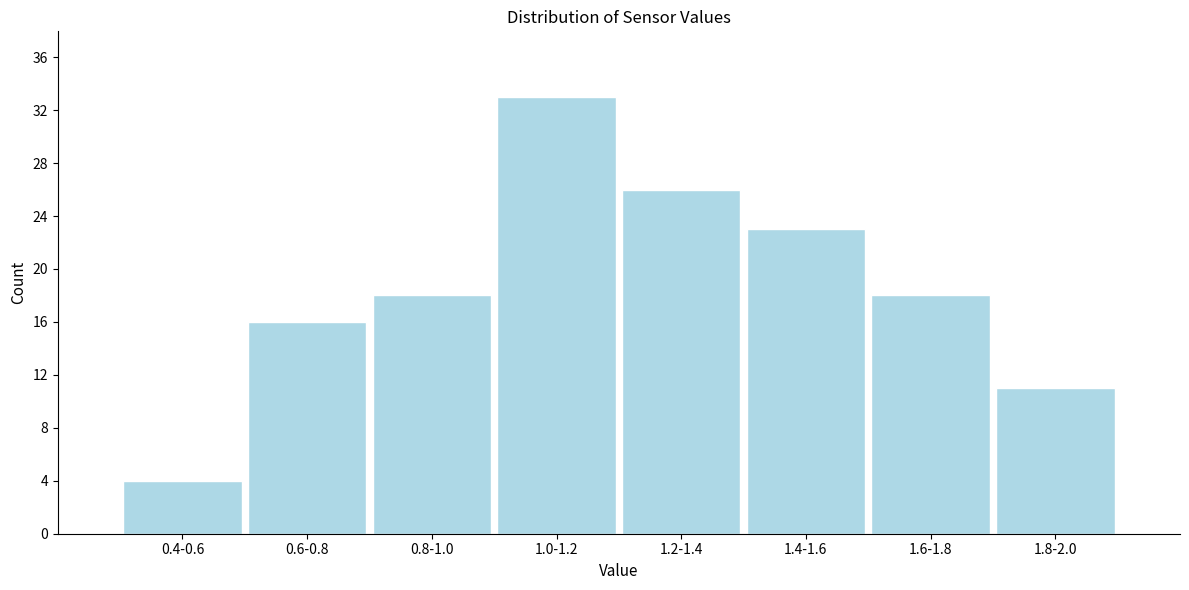

Reading right to left, transcribe all the data shown in this chart.

11	18	23	26	33	18	16	4